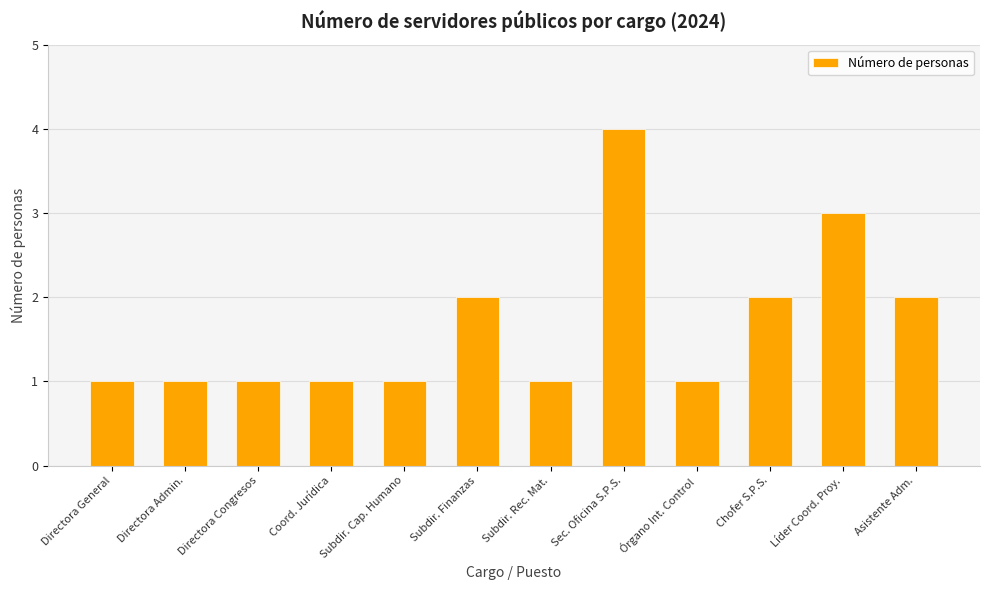

What is the value of the 3rd bar from the left?

1